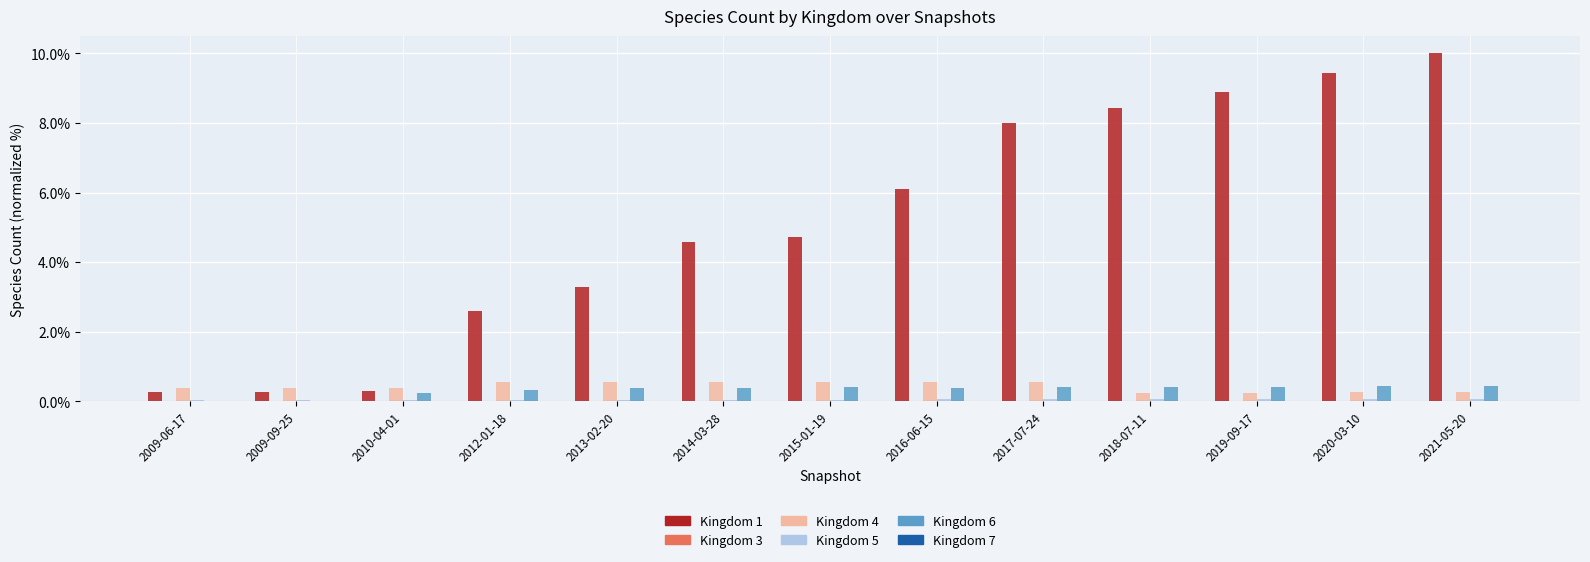

Which series has the largest total across all categories?

Kingdom 1